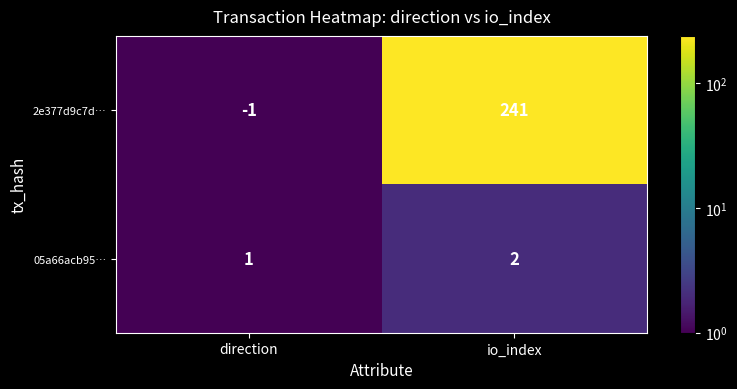

What is the difference between the highest and lowest values at io_index?

239